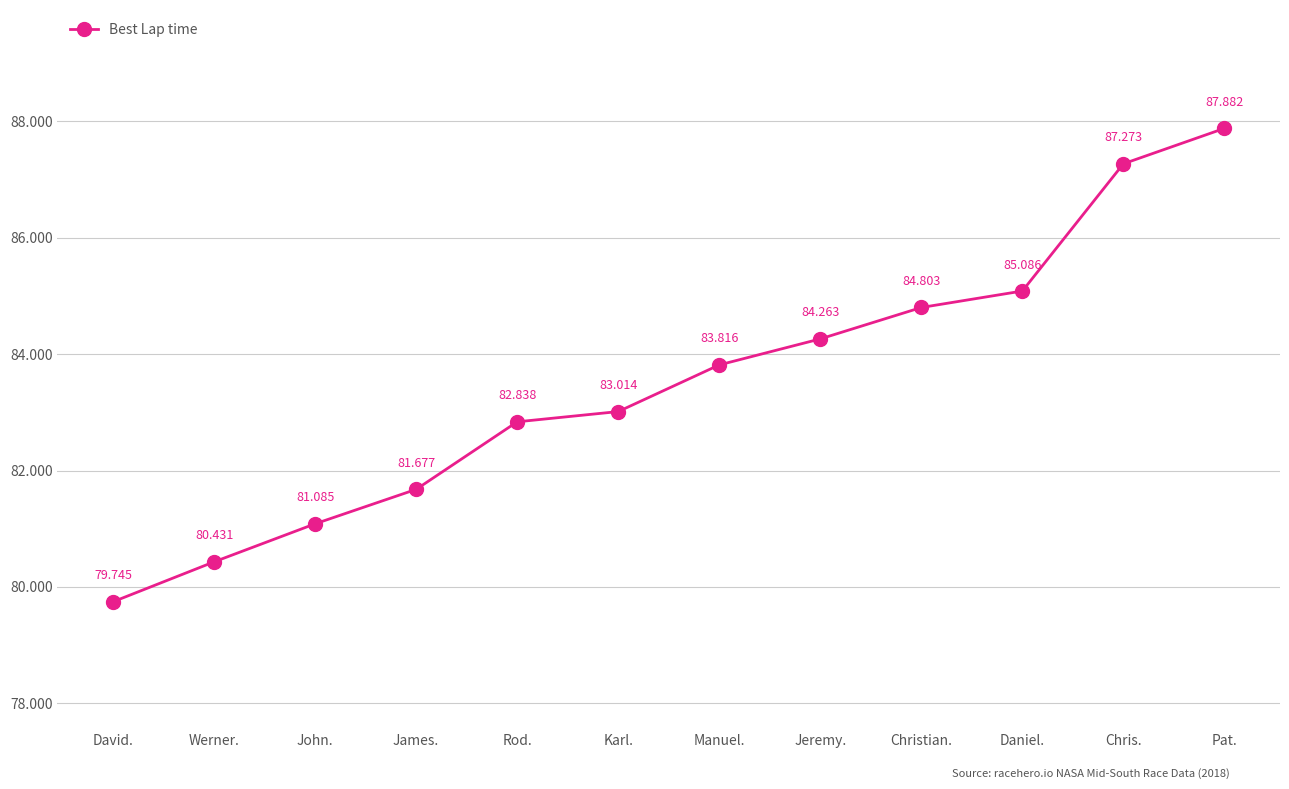

Which has a higher value, Karl. or John.?

Karl.